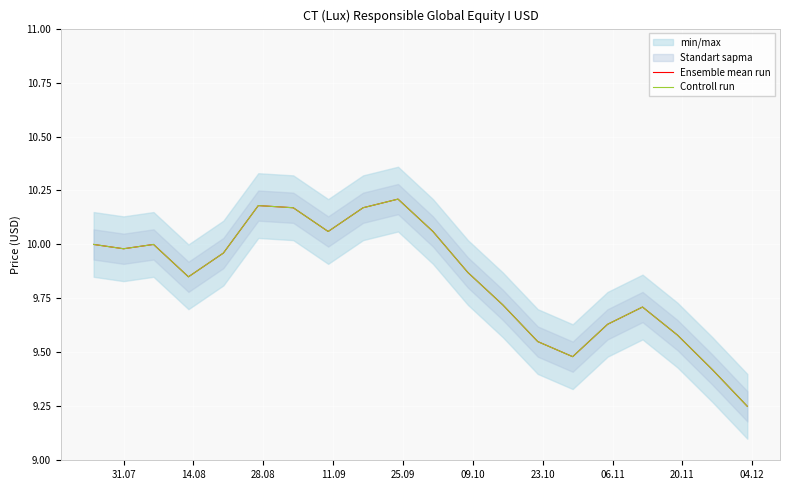

What is the value of the Controll run point at the 5th from the left?

10.0